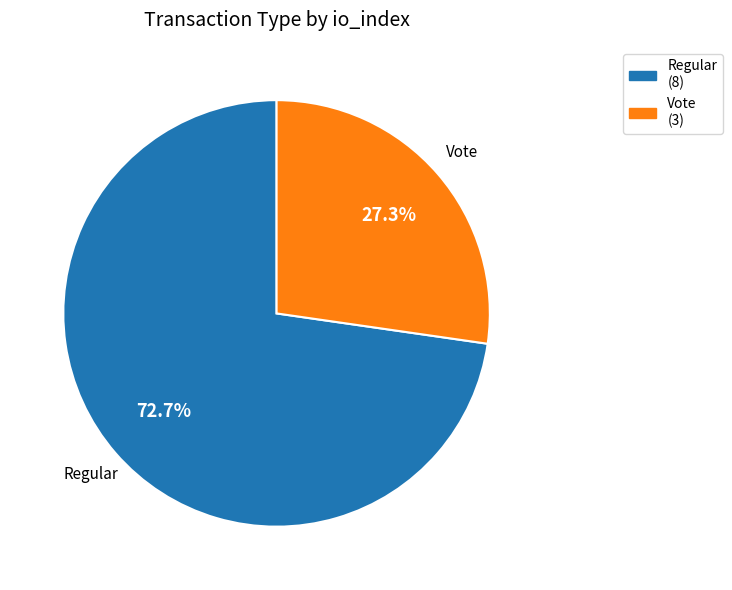

To the nearest percent, what is the average slice percentage?

50%